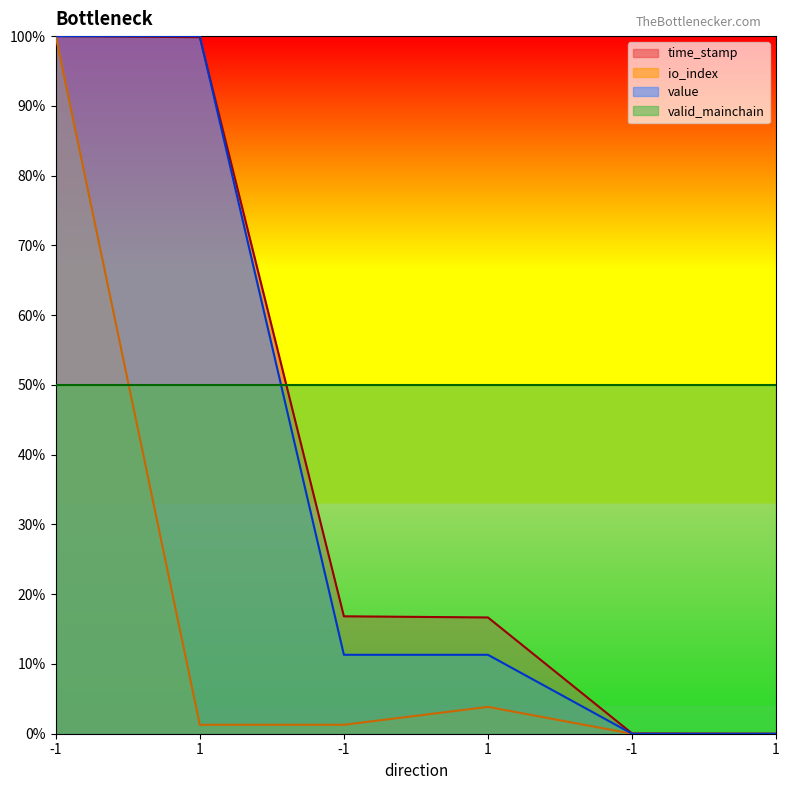

What is the label of the 5th point from the left?

-1